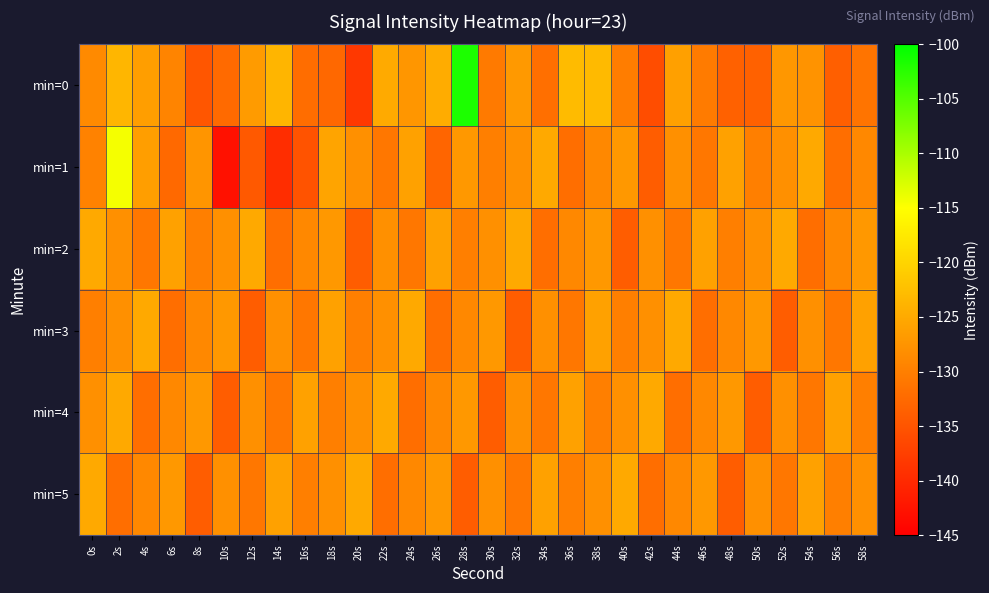

Reading left to right, transcribe all the data shown in this chart.

min=0: 0s=-128.7	2s=-123.5	4s=-126.3	6s=-129.4	8s=-134.9	10s=-132.5	12s=-126.7	14s=-123.6	16s=-132.1	18s=-132.7	20s=-138.3	22s=-125.0	24s=-127.3	26s=-124.7	28s=-101.8	30s=-130.6	32s=-127.0	34s=-131.9	36s=-122.9	38s=-123.1	40s=-130.3	42s=-135.9	44s=-126.1	46s=-130.5	48s=-133.5	50s=-133.5	52s=-127.1	54s=-127.6	56s=-133.8	58s=-131.3
min=1: 0s=-129.6	2s=-114.4	4s=-126.3	6s=-132.6	8s=-127.4	10s=-142.9	12s=-134.4	14s=-139.6	16s=-135.1	18s=-125.6	20s=-128.0	22s=-131.0	24s=-126.0	26s=-133.0	28s=-127.0	30s=-130.0	32s=-128.0	34s=-125.0	36s=-132.0	38s=-129.0	40s=-127.0	42s=-134.0	44s=-128.0	46s=-131.0	48s=-126.0	50s=-130.0	52s=-128.0	54s=-125.0	56s=-132.0	58s=-129.0
min=2: 0s=-125.0	2s=-128.0	4s=-131.0	6s=-126.0	8s=-130.0	10s=-128.0	12s=-125.0	14s=-132.0	16s=-129.0	18s=-127.0	20s=-134.0	22s=-128.0	24s=-131.0	26s=-126.0	28s=-130.0	30s=-128.0	32s=-125.0	34s=-132.0	36s=-129.0	38s=-127.0	40s=-134.0	42s=-128.0	44s=-131.0	46s=-126.0	48s=-130.0	50s=-128.0	52s=-125.0	54s=-132.0	56s=-129.0	58s=-127.0
min=3: 0s=-130.0	2s=-128.0	4s=-125.0	6s=-132.0	8s=-129.0	10s=-127.0	12s=-134.0	14s=-128.0	16s=-131.0	18s=-126.0	20s=-130.0	22s=-128.0	24s=-125.0	26s=-132.0	28s=-129.0	30s=-127.0	32s=-134.0	34s=-128.0	36s=-131.0	38s=-126.0	40s=-130.0	42s=-128.0	44s=-125.0	46s=-132.0	48s=-129.0	50s=-127.0	52s=-134.0	54s=-128.0	56s=-131.0	58s=-126.0
min=4: 0s=-128.0	2s=-125.0	4s=-132.0	6s=-129.0	8s=-127.0	10s=-134.0	12s=-128.0	14s=-131.0	16s=-126.0	18s=-130.0	20s=-128.0	22s=-125.0	24s=-132.0	26s=-129.0	28s=-127.0	30s=-134.0	32s=-128.0	34s=-131.0	36s=-126.0	38s=-130.0	40s=-128.0	42s=-125.0	44s=-132.0	46s=-129.0	48s=-127.0	50s=-134.0	52s=-128.0	54s=-131.0	56s=-126.0	58s=-130.0
min=5: 0s=-125.0	2s=-132.0	4s=-129.0	6s=-127.0	8s=-134.0	10s=-128.0	12s=-131.0	14s=-126.0	16s=-130.0	18s=-128.0	20s=-125.0	22s=-132.0	24s=-129.0	26s=-127.0	28s=-134.0	30s=-128.0	32s=-131.0	34s=-126.0	36s=-130.0	38s=-128.0	40s=-125.0	42s=-132.0	44s=-129.0	46s=-127.0	48s=-134.0	50s=-128.0	52s=-131.0	54s=-126.0	56s=-130.0	58s=-128.0